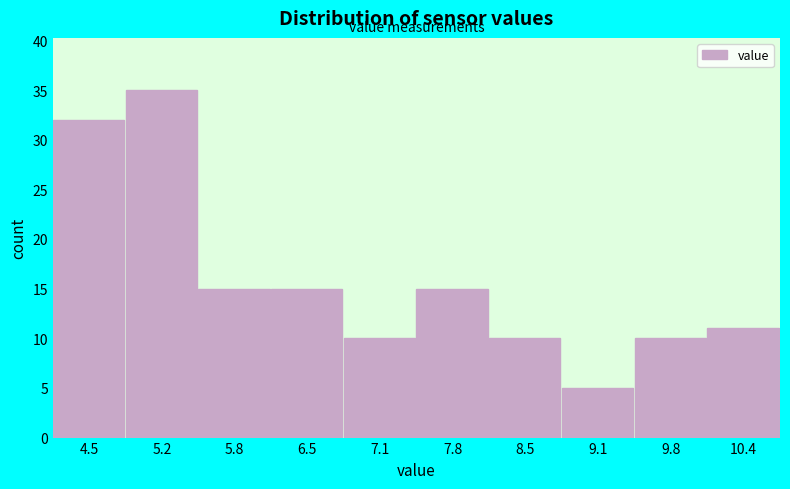

Reading left to right, what are all the values shown in this chart?

4.5=32	5.2=35	5.8=15	6.5=15	7.1=10	7.8=15	8.5=10	9.1=5	9.8=10	10.4=11